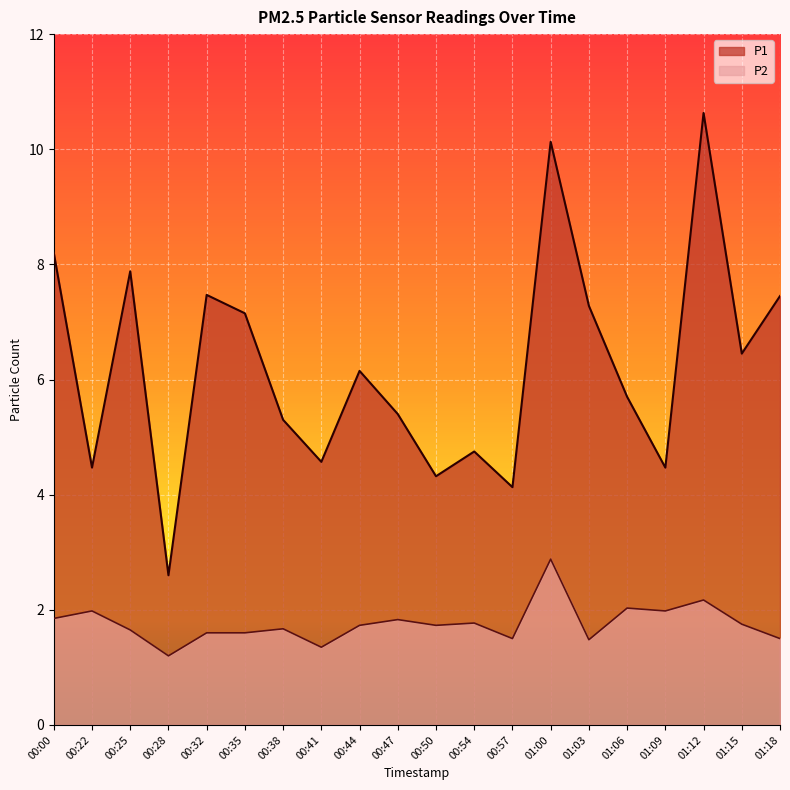

How many lines are shown in the chart?

2